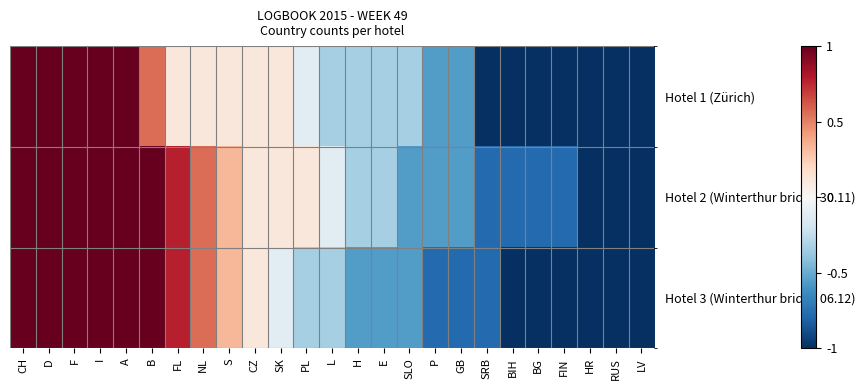

At which category is the sum across all series the highest?

CH